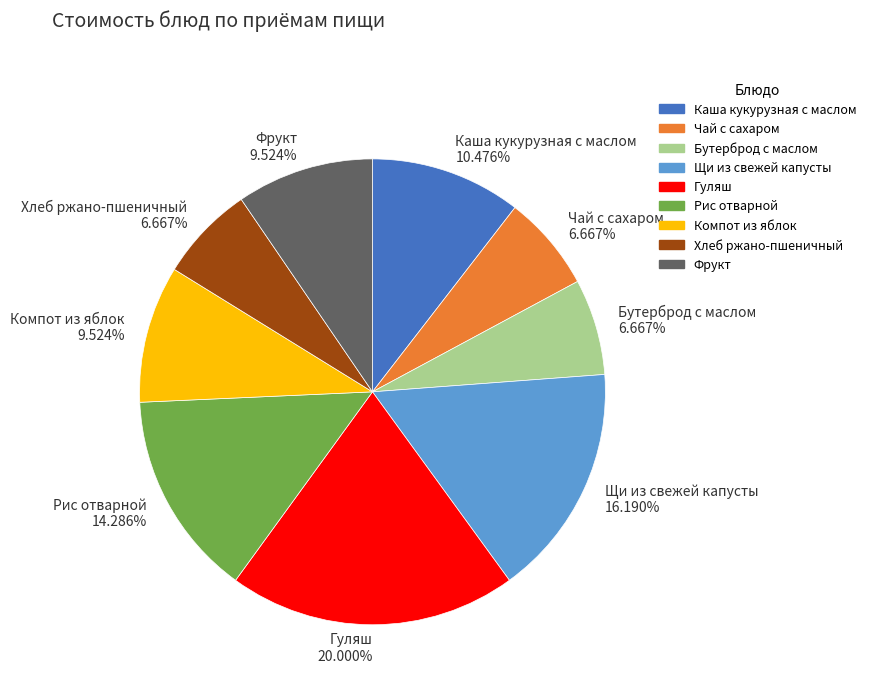

How many slices are in this pie chart?

9